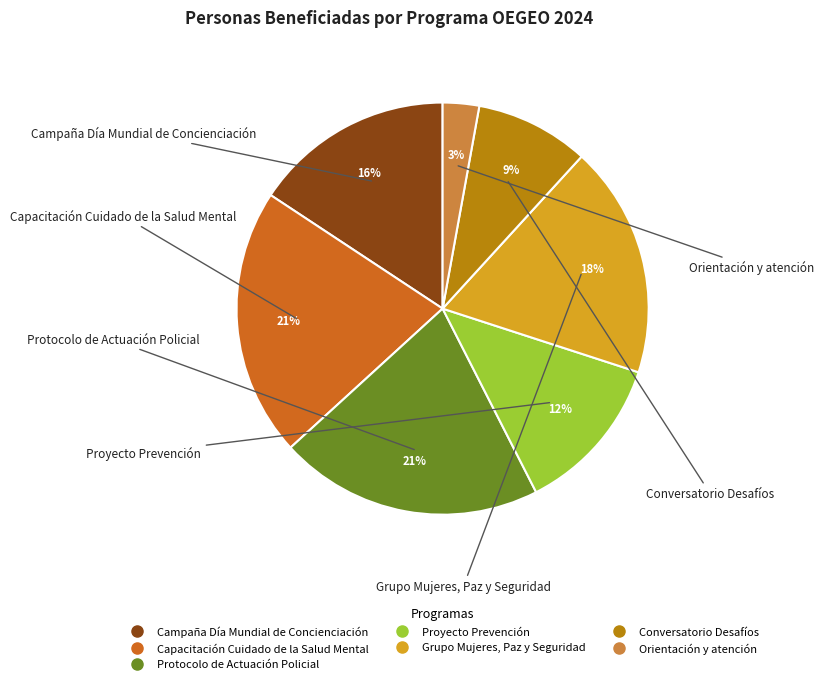

To the nearest percent, what is the difference between the largest and smallest slice percentages?

18%